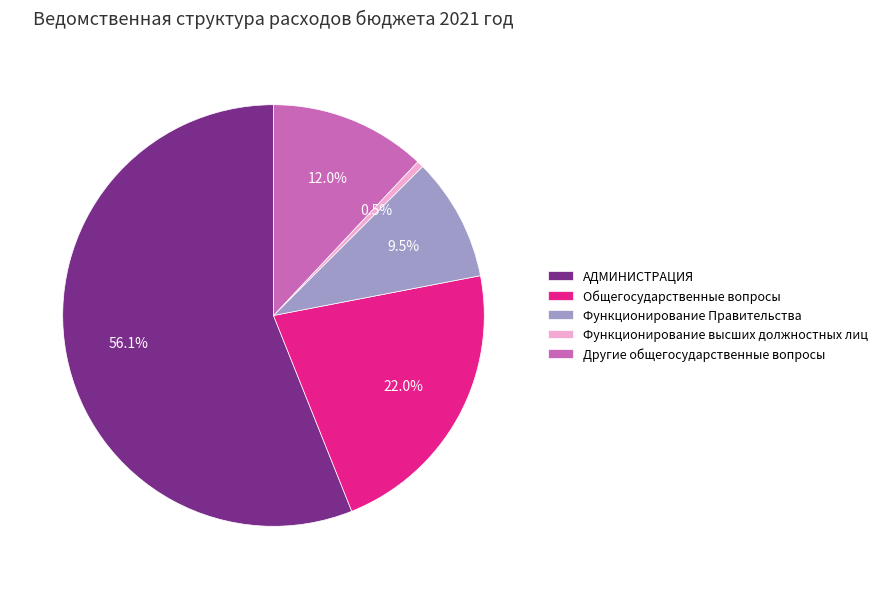

Which category accounts for the majority?

АДМИНИСТРАЦИЯ